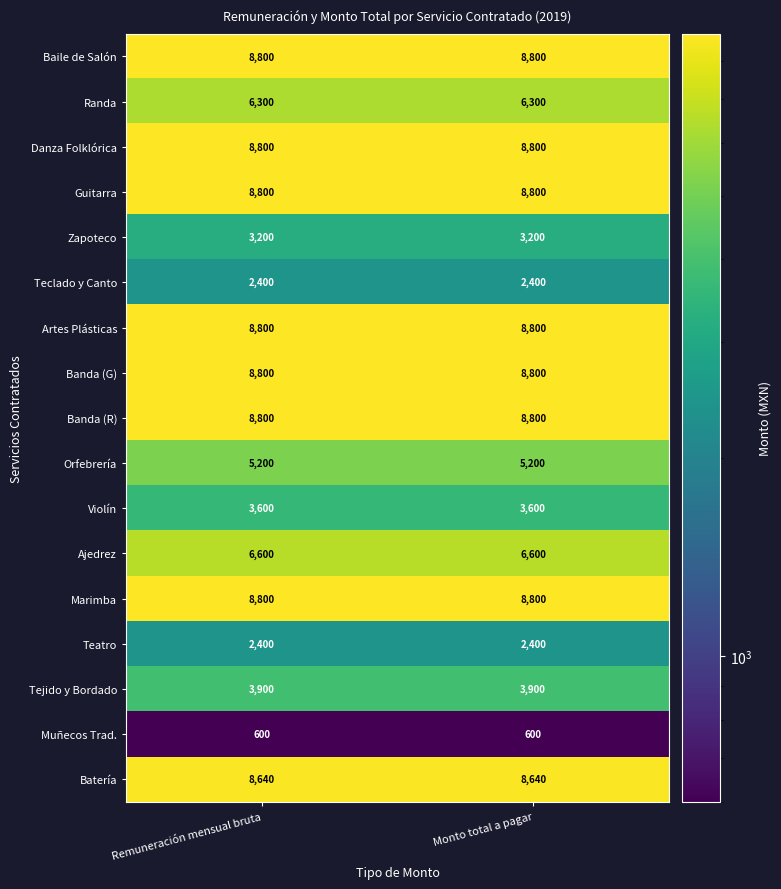

What is the spread (max minus min) of values at Monto total a pagar?

8200